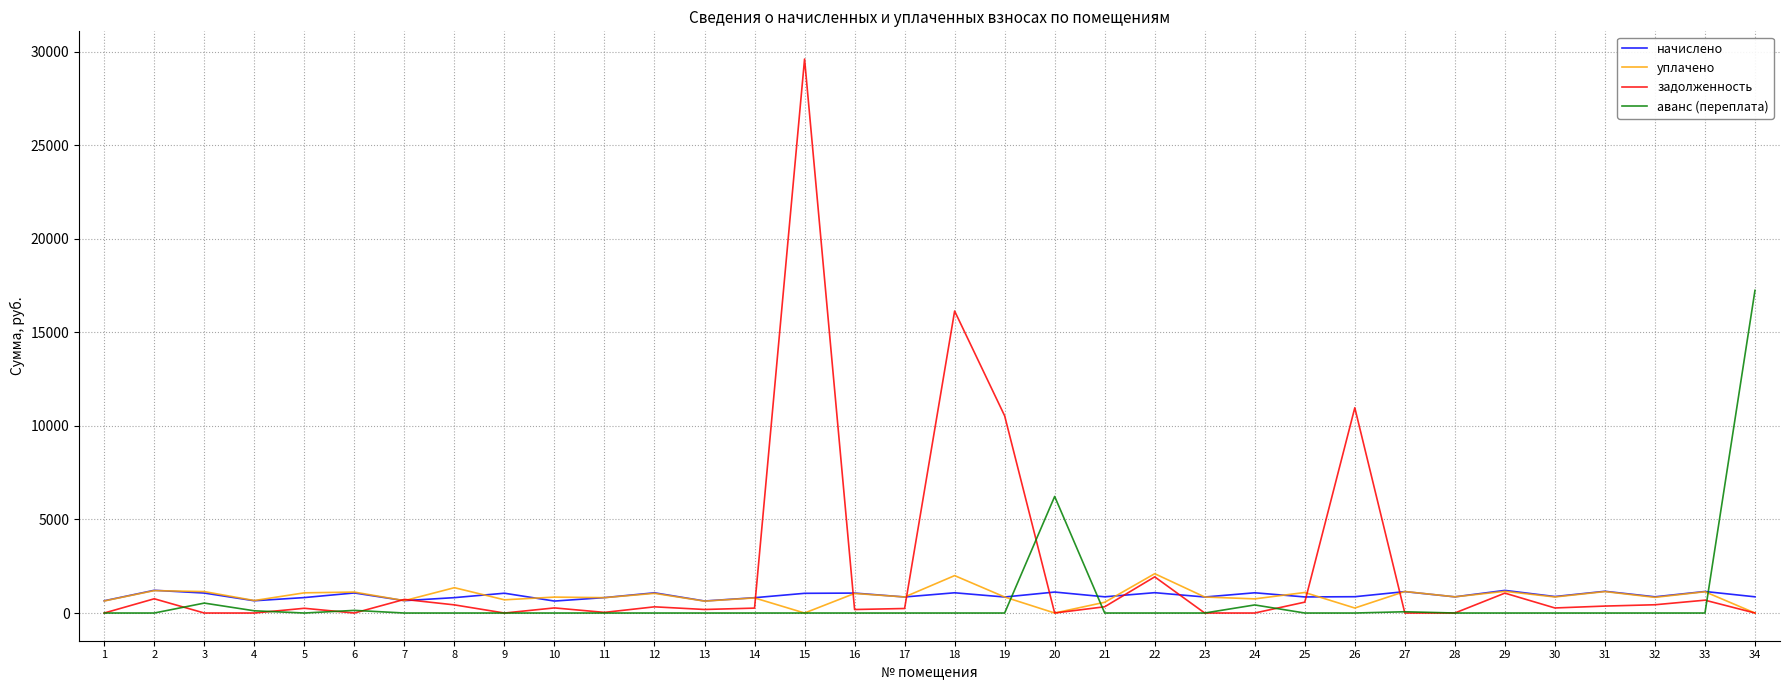

Which series has the largest range (max minus min)?

задолженность